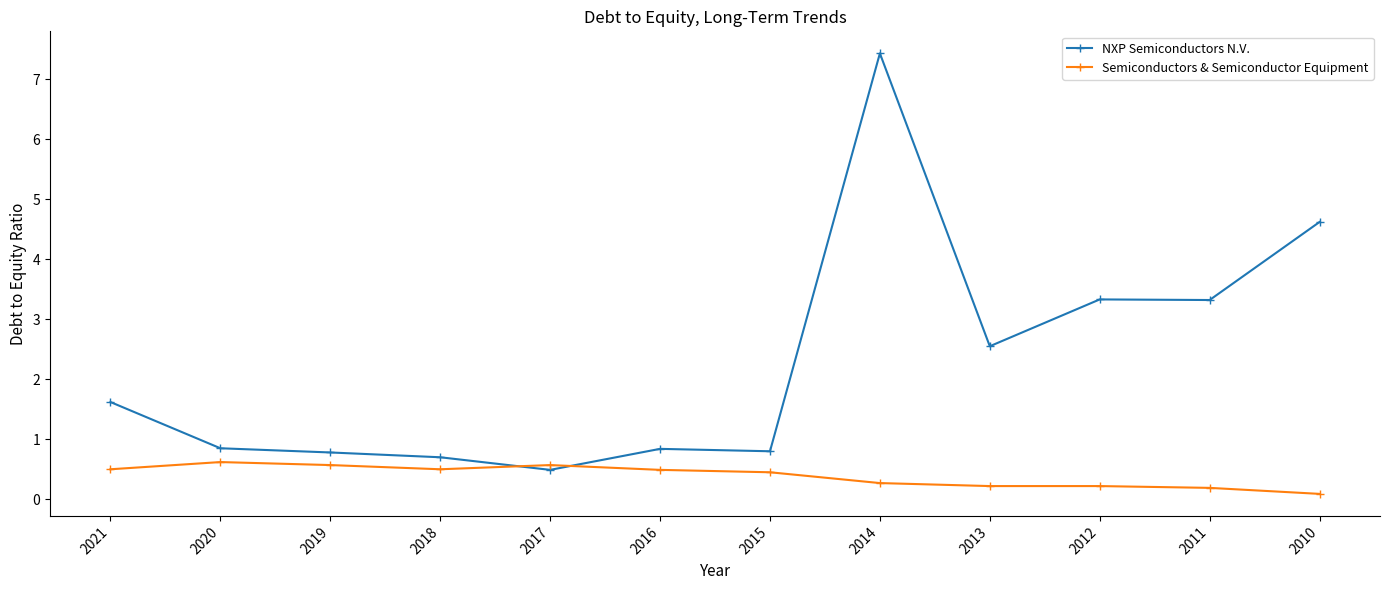

At which category does the chart reach its peak across all series?

2014